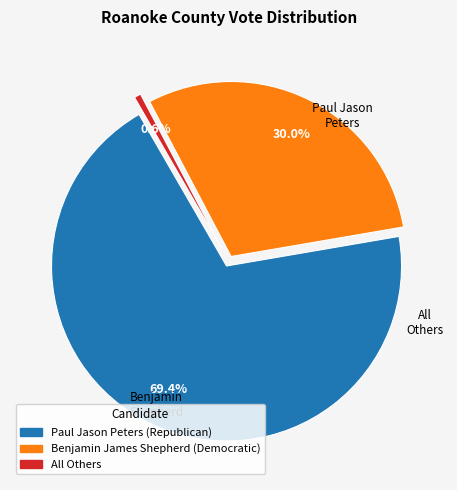

What is the ratio of the value at Benjamin James Shepherd (Democratic) to the value at Paul Jason Peters (Republican)?

0.4